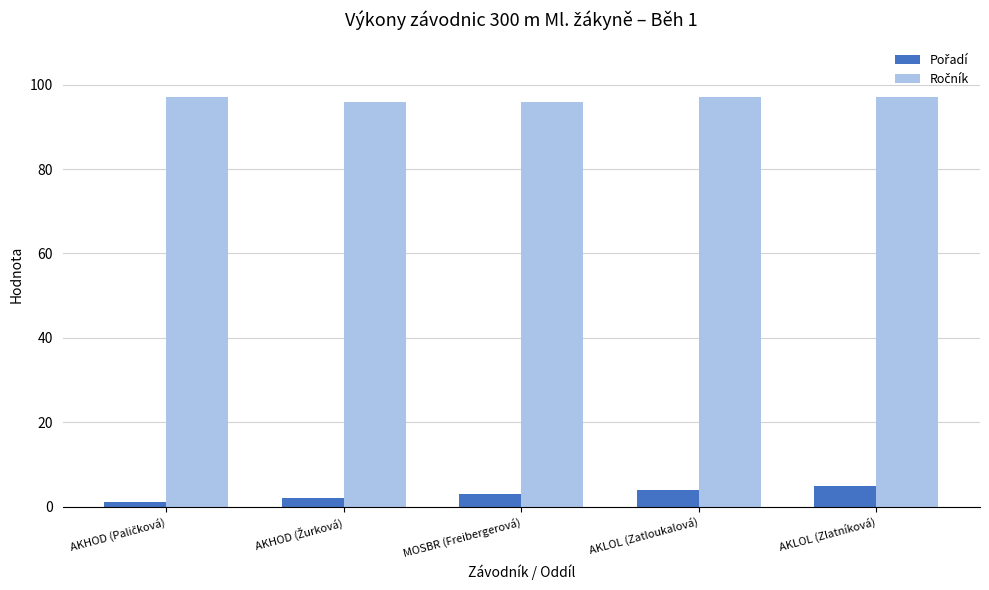

What is the total value across all series at AKLOL (Zatloukalová)?

101